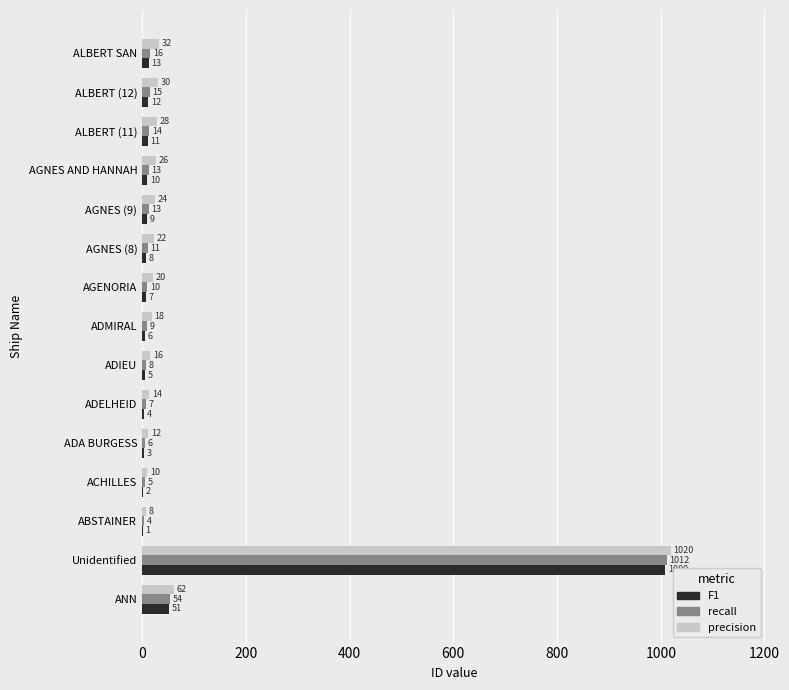

Which series changed the most between AGENORIA and AGNES (8)?

precision